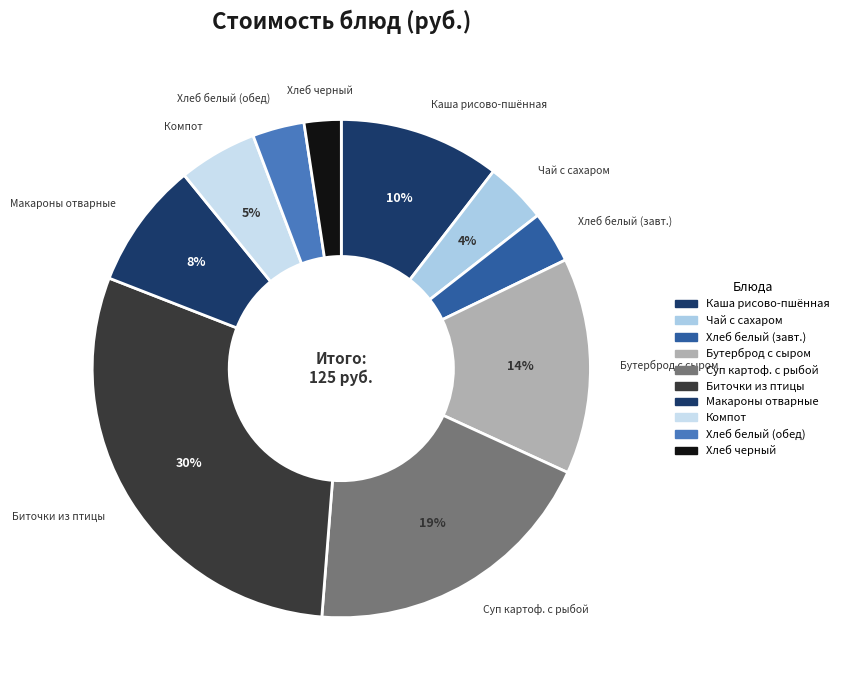

How many segments does this pie chart have?

10